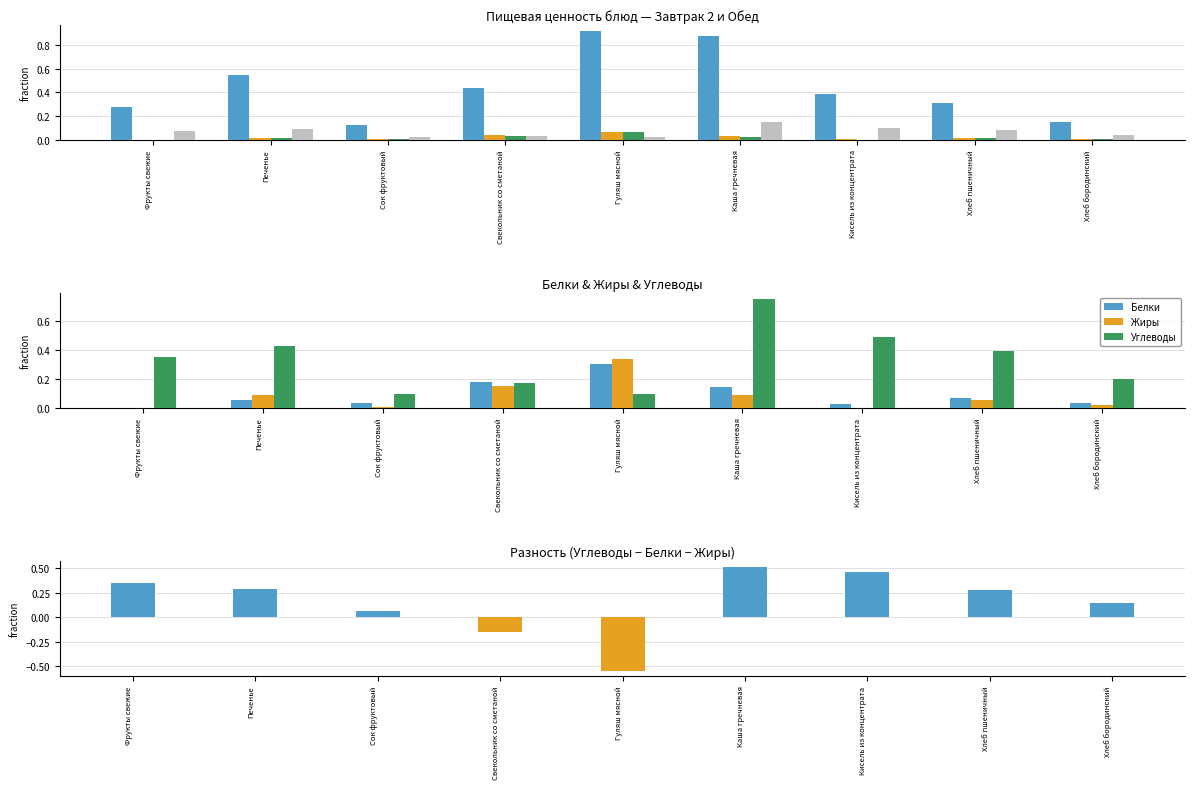

Which label corresponds to the largest value in the chart?

Гуляш мясной